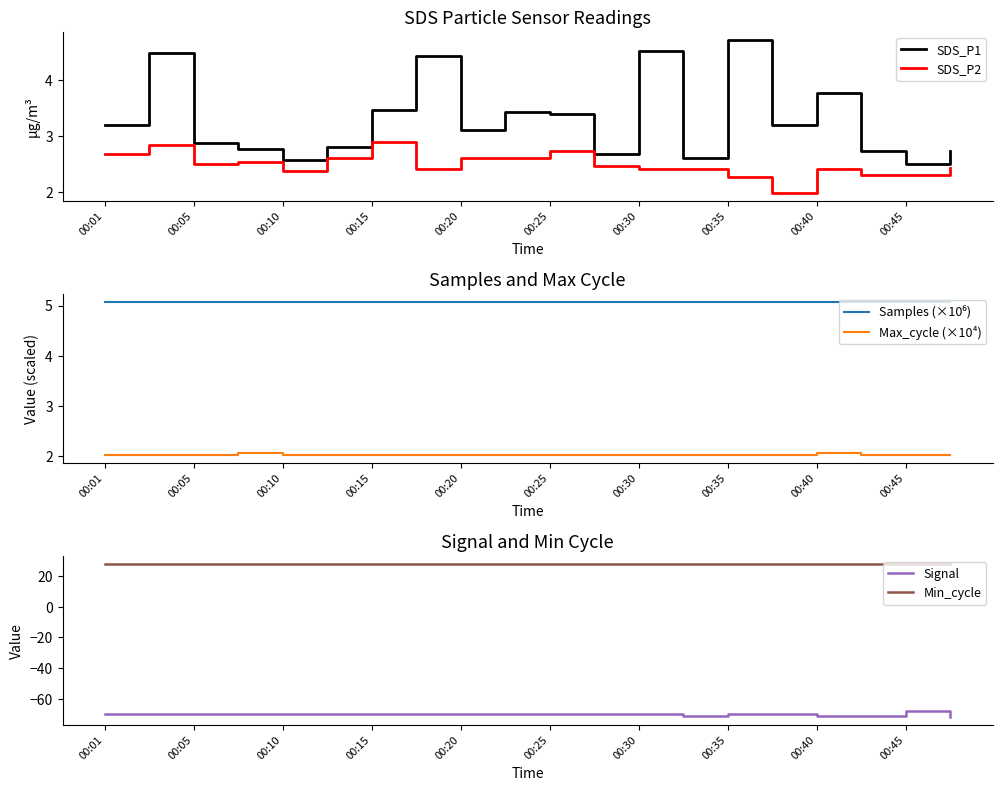

True or false: SDS_P2 and SDS_P1 intersect in this chart.

False